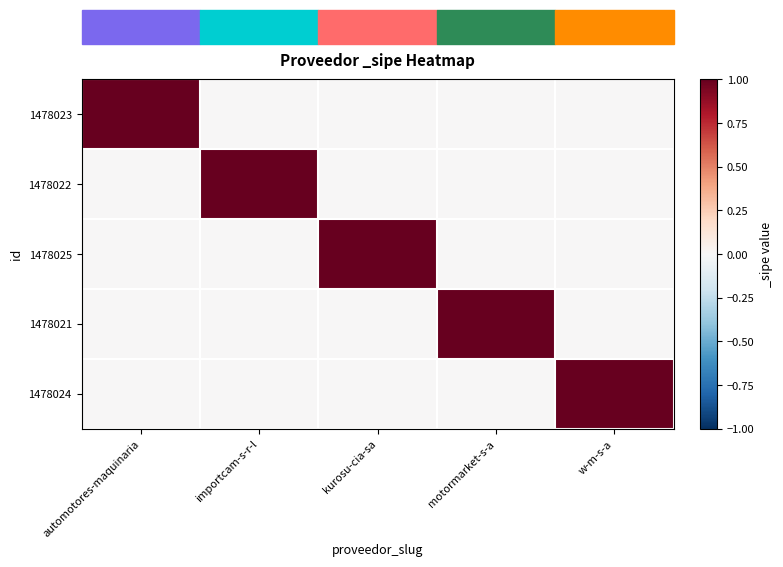

Between automotores-maquinaria and w-m-s-a, which is larger?

automotores-maquinaria